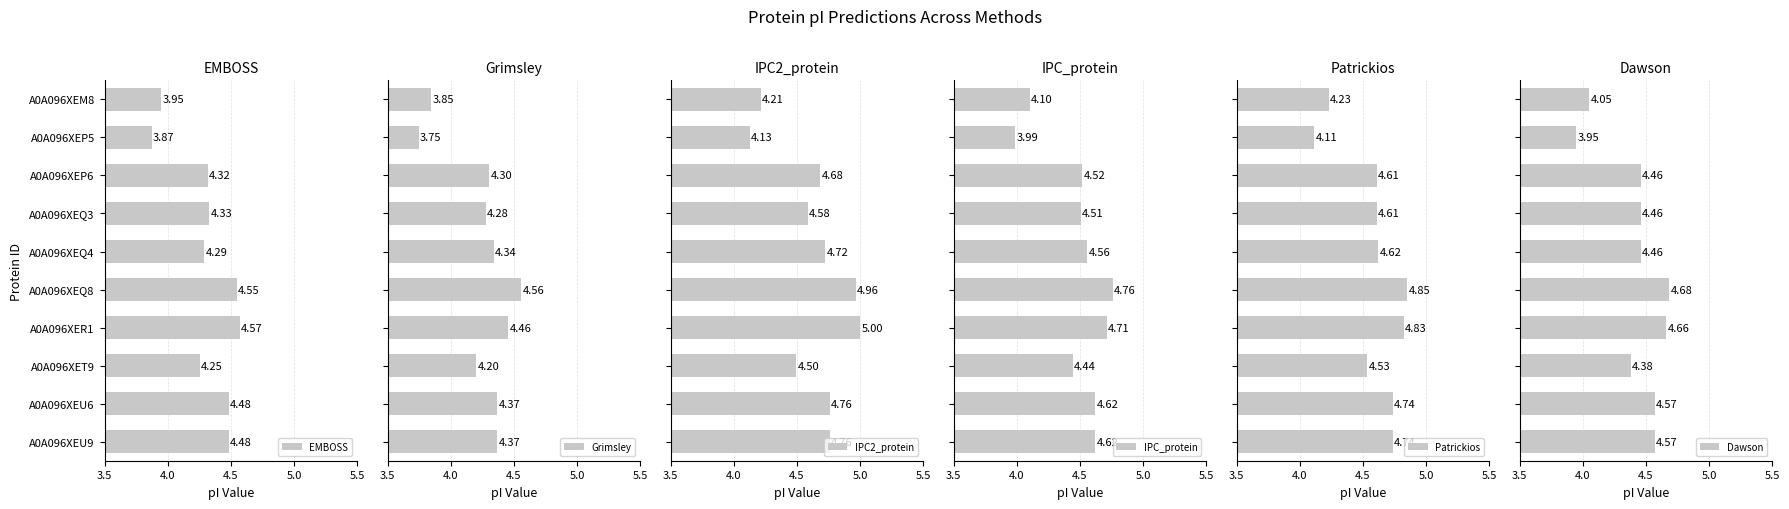

What is the average value of the Dawson series?

4.4